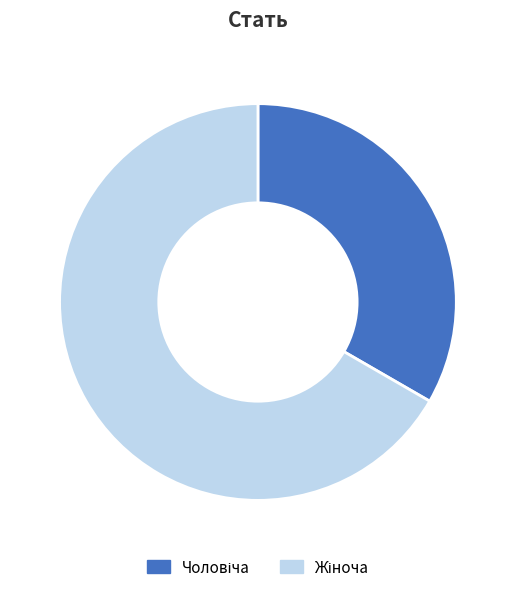

Does any single category account for the majority?

Yes